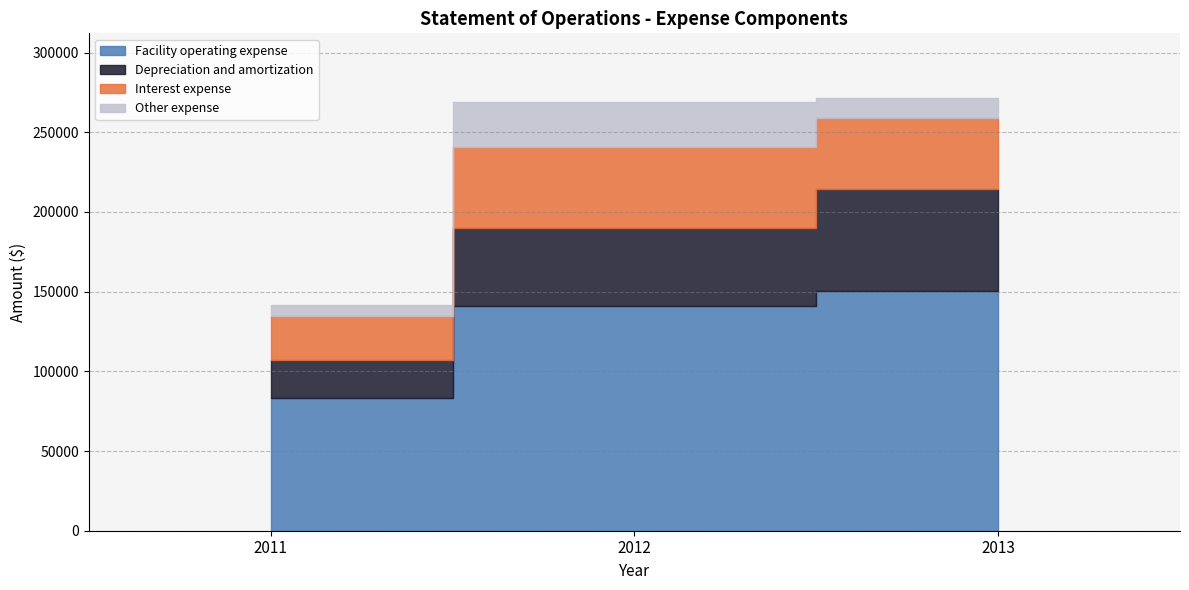

List the labels in order of Other expense value, smallest first.

2011, 2013, 2012